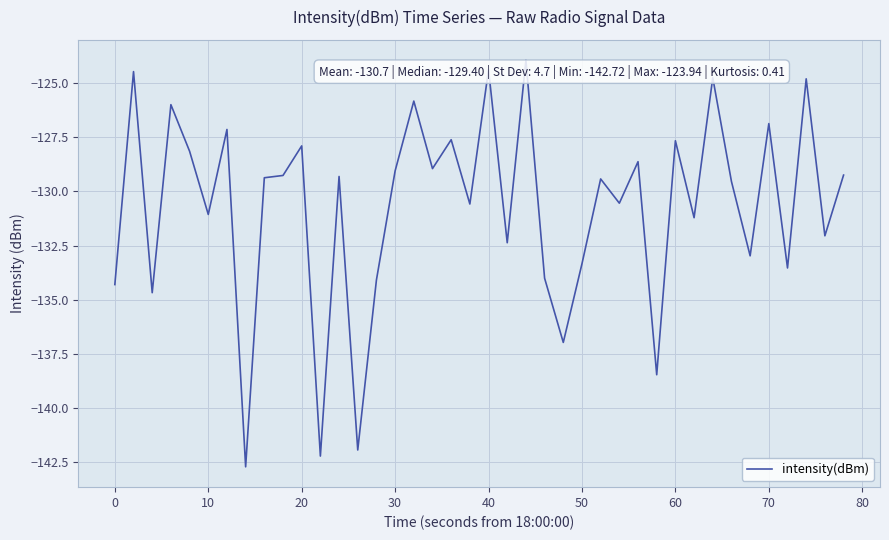

How many lines are shown in the chart?

1